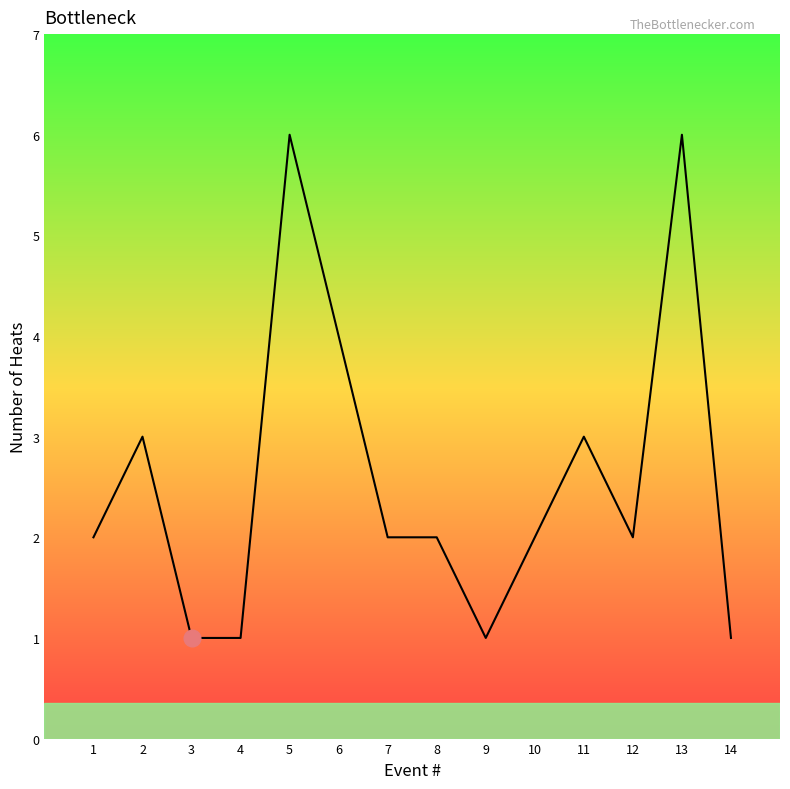

What is the sum of all values?

36